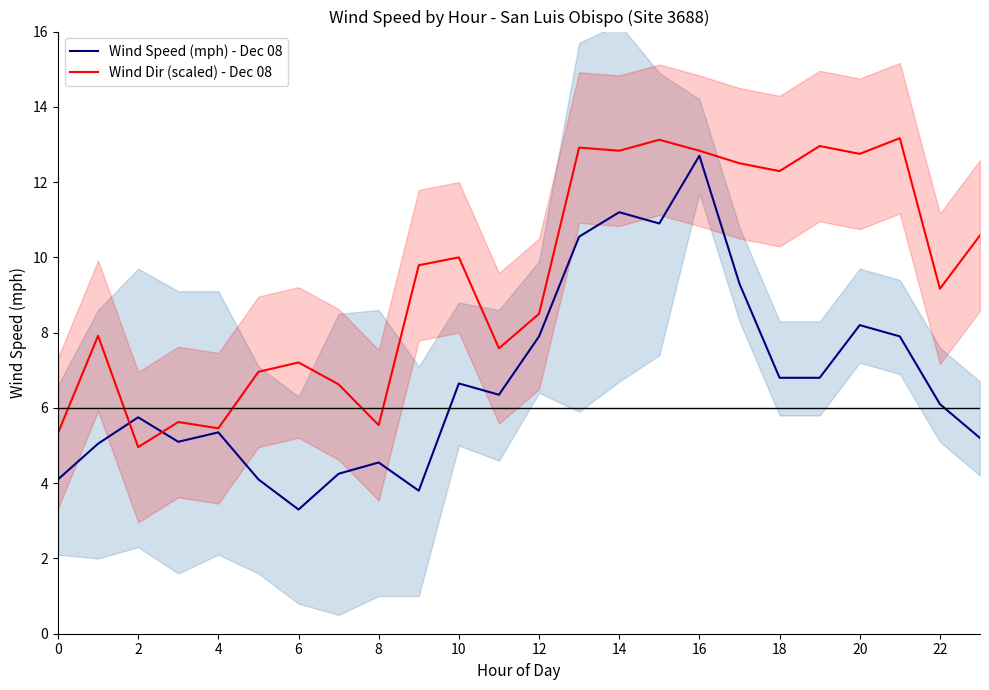

True or false: Wind Speed (mph) - Dec 08 has a value of 7.1 at 4.

False